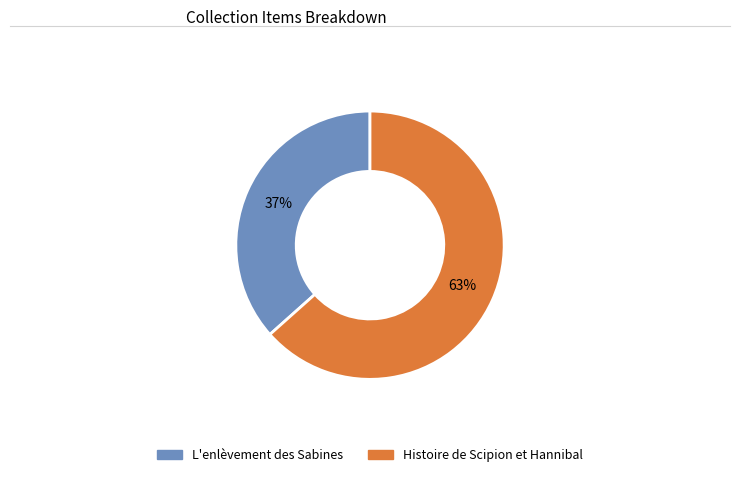

Does Histoire de Scipion et Hannibal account for over 50% of the chart?

Yes